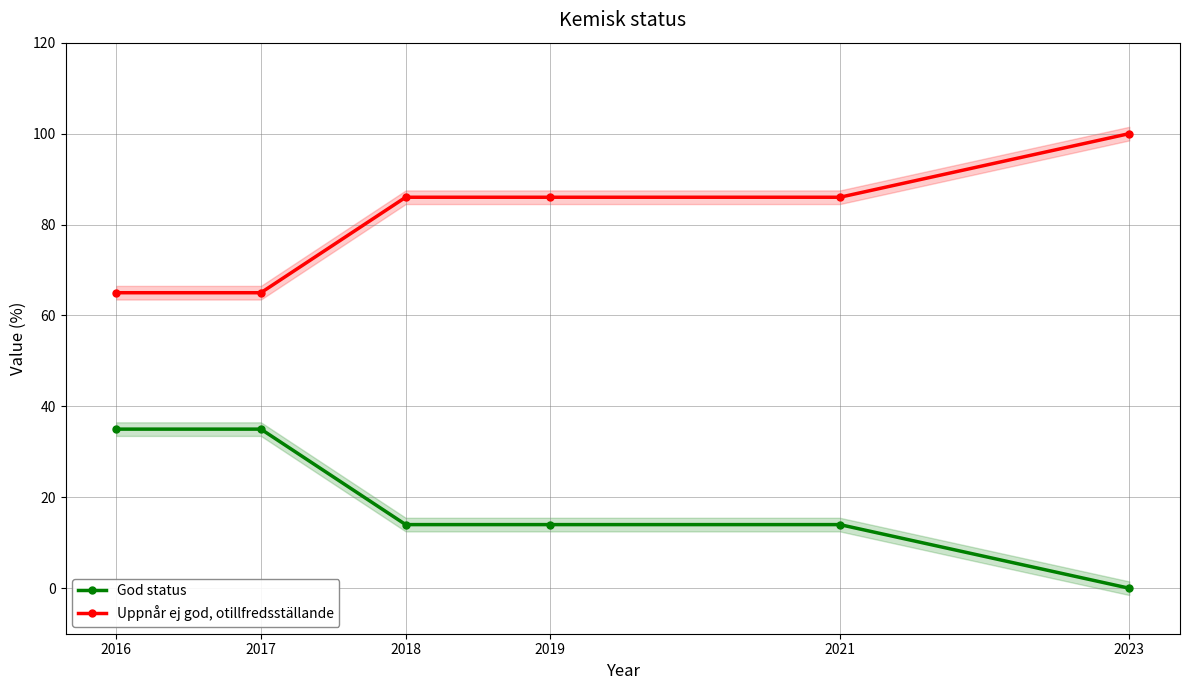

What is the difference between the maximum and second lowest values in the Uppnår ej god, otillfredsställande series?

35